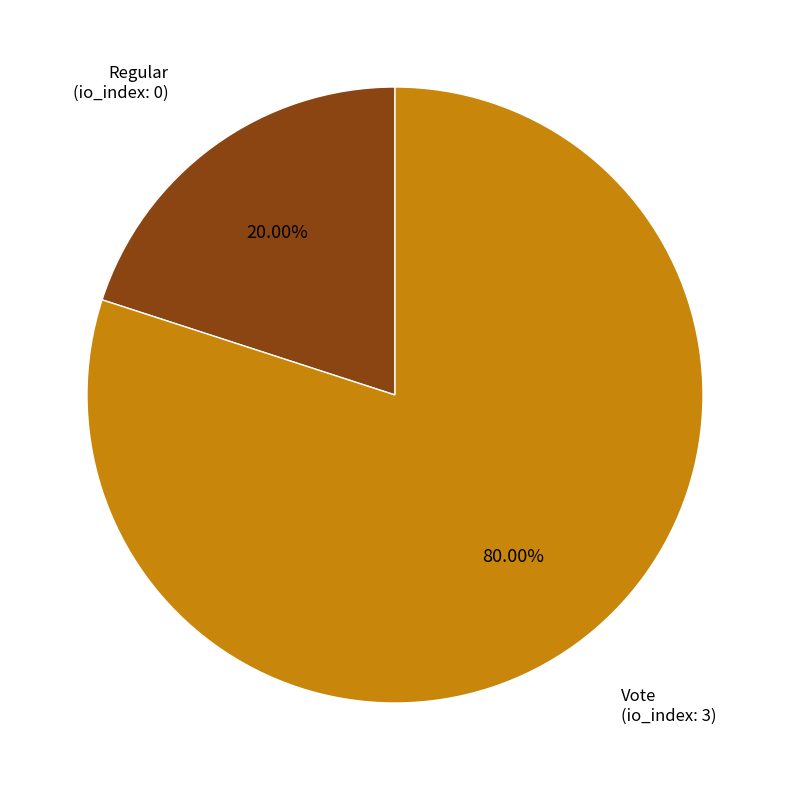

Does any single category account for the majority?

Yes